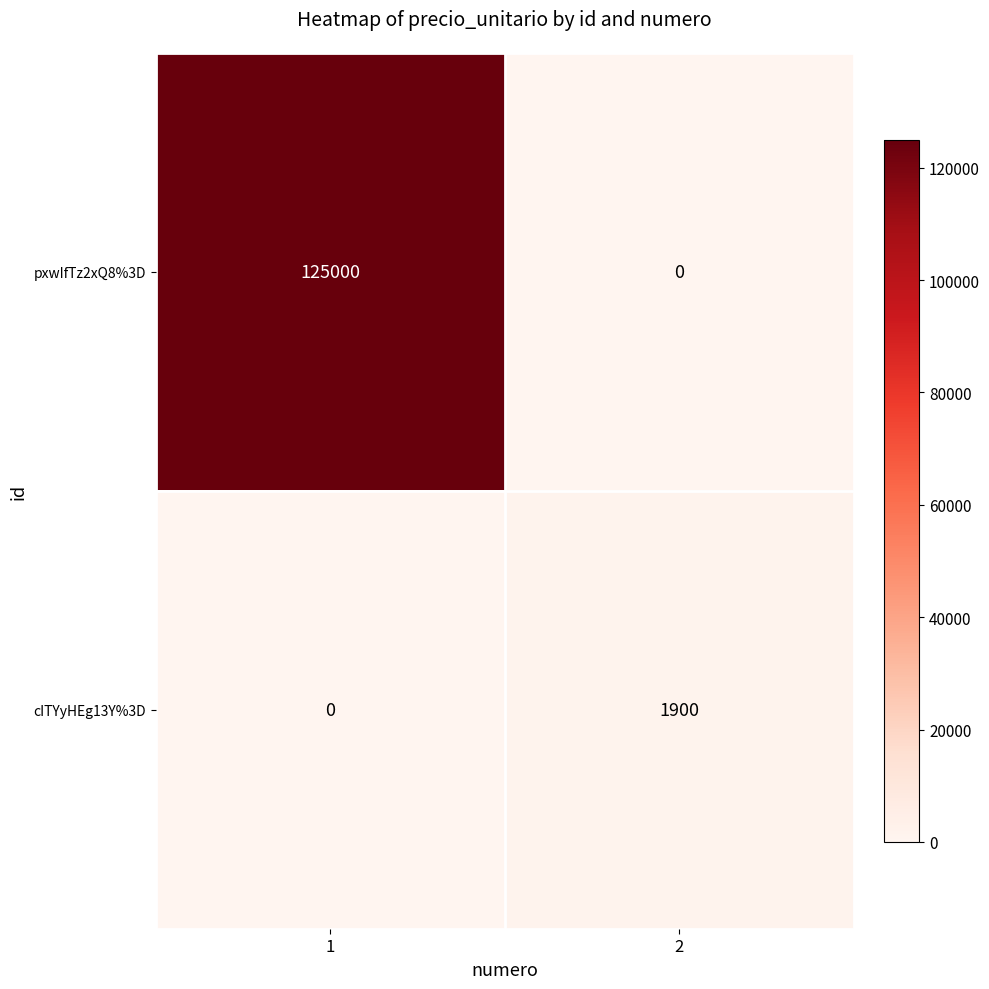

List the series in order of their overall mean, lowest first.

cITYyHEg13Y%3D, pxwIfTz2xQ8%3D